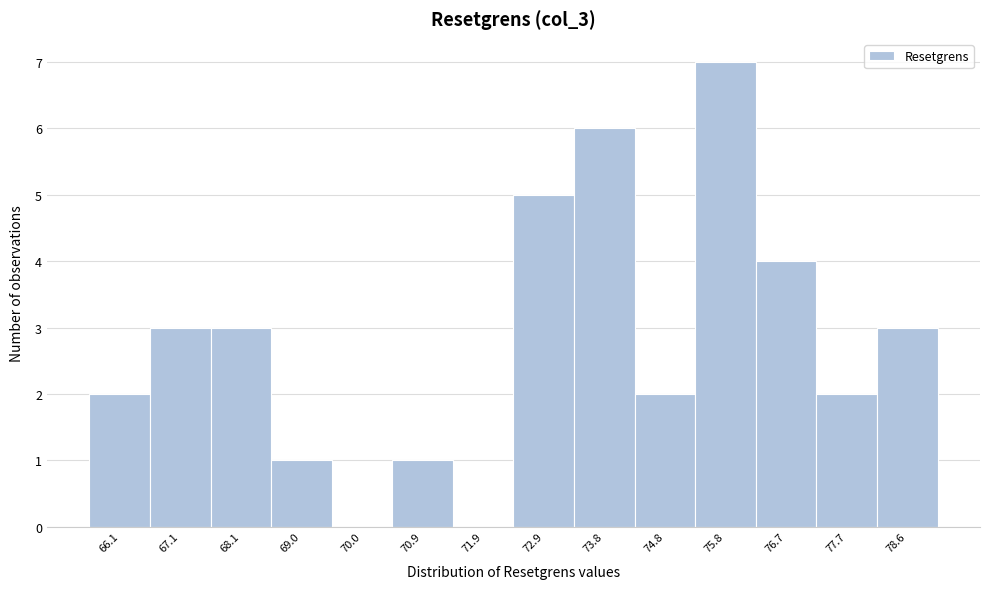

Reading left to right, what are all the values shown in this chart?

66.1=2	67.1=3	68.1=3	69.0=1	70.0=0	70.9=1	71.9=0	72.9=5	73.8=6	74.8=2	75.8=7	76.7=4	77.7=2	78.6=3